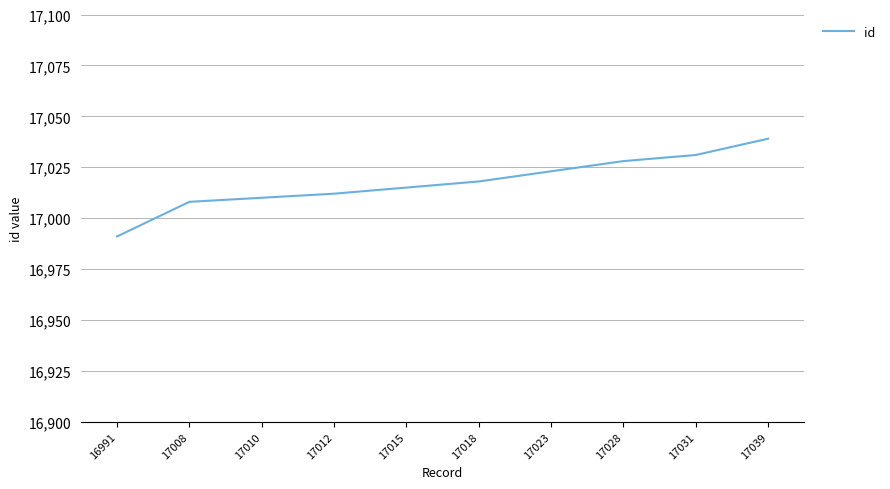

Rank the categories by value from highest to lowest.

17039, 17031, 17028, 17023, 17018, 17015, 17012, 17010, 17008, 16991